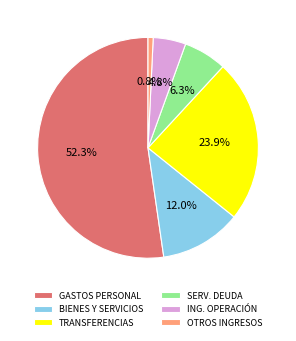

Between ING. OPERACIÓN and TRANSFERENCIAS, which is larger?

TRANSFERENCIAS